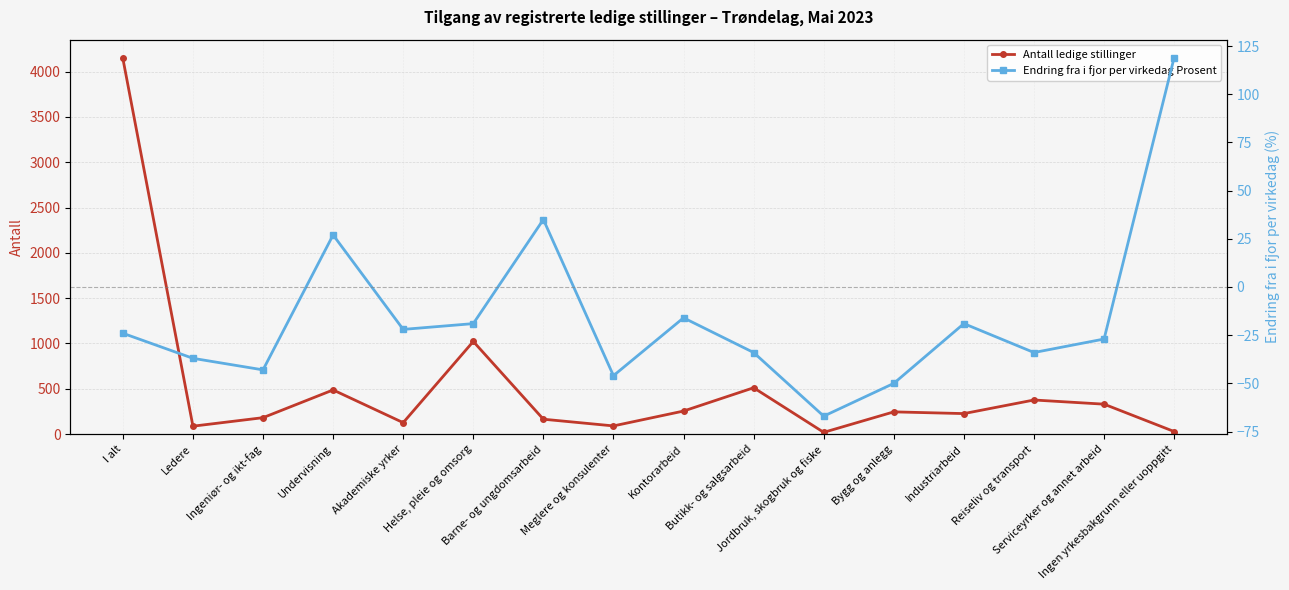

Is it true that Endring fra i fjor per virkedag Prosent equals -33 at Bygg og anlegg?

False